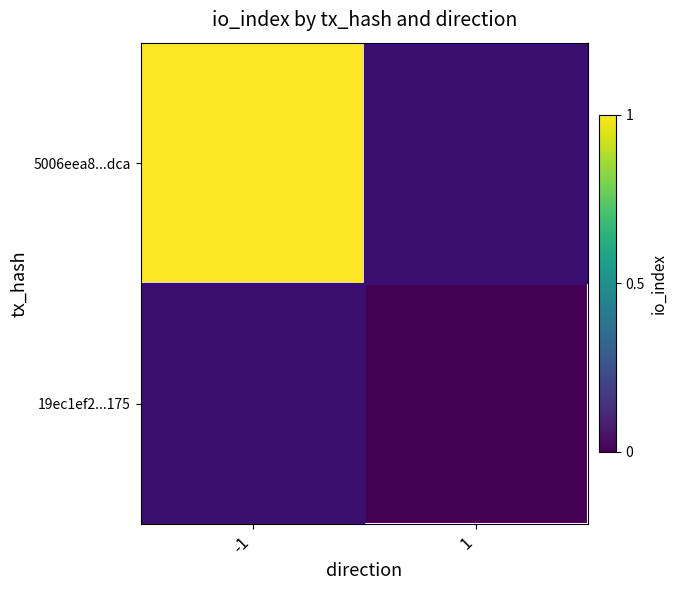

Rank the categories by 19ec1ef2...175 value from highest to lowest.

-1, 1